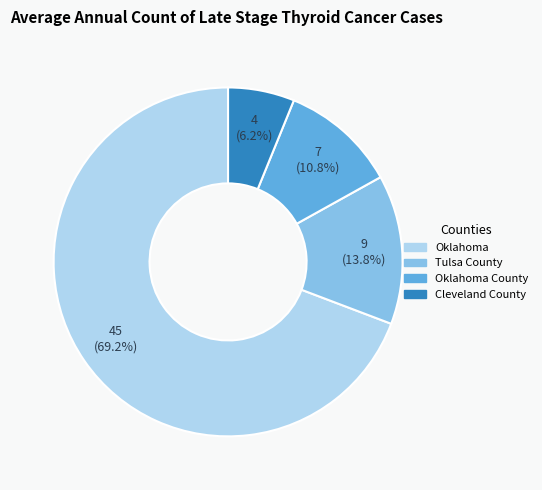

The Tulsa County slice represents 14% of the pie. True or false?

True